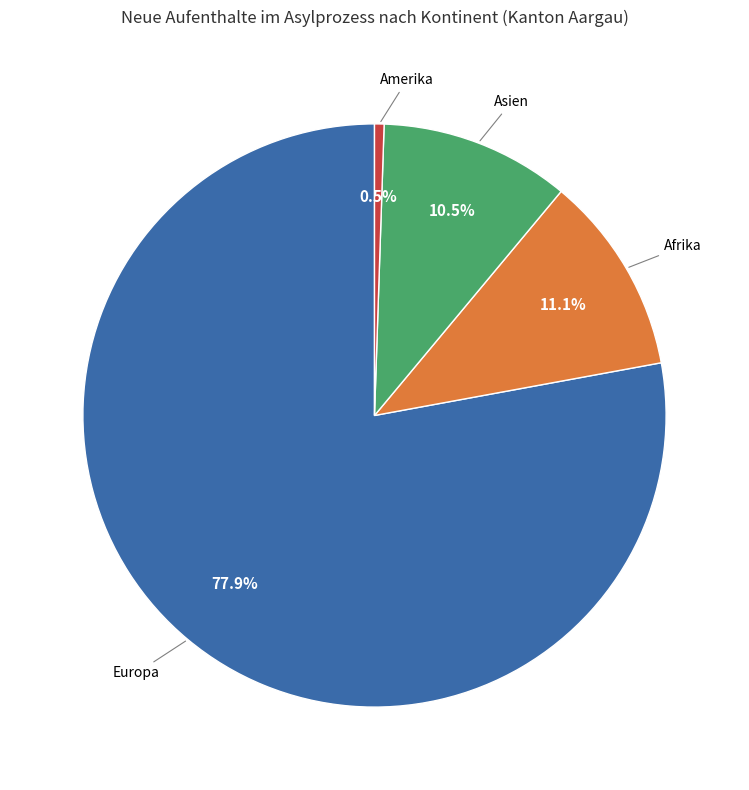

Between Afrika and Amerika, which is larger?

Afrika